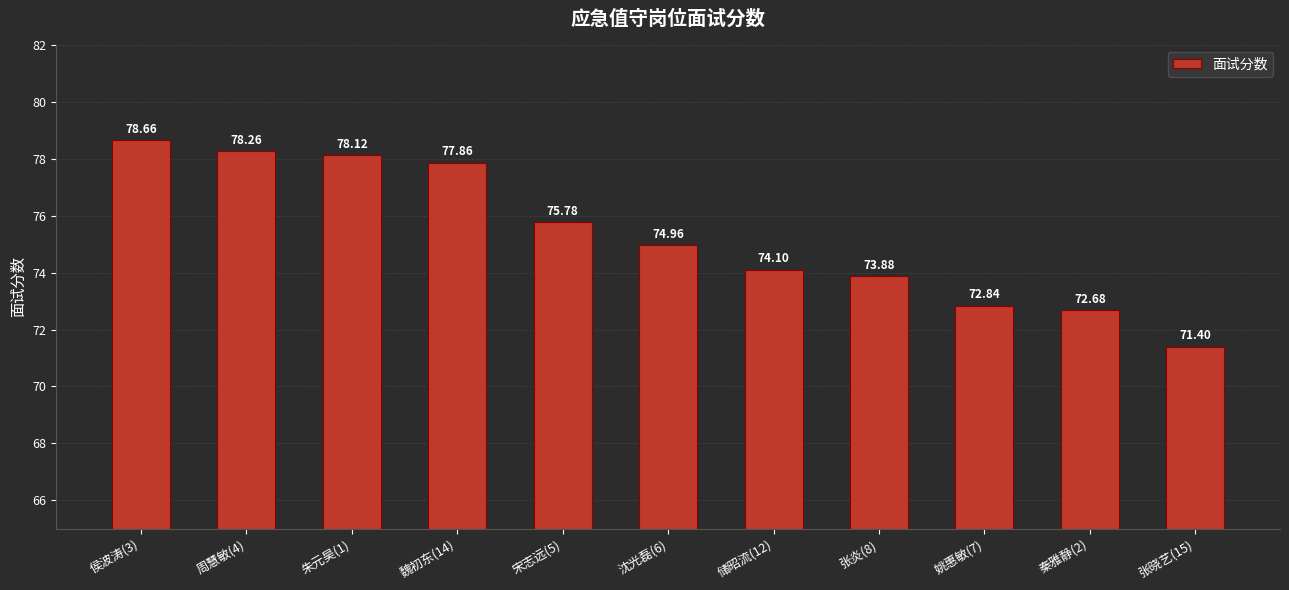

What is the label of the 9th bar from the right?

朱元昊(1)